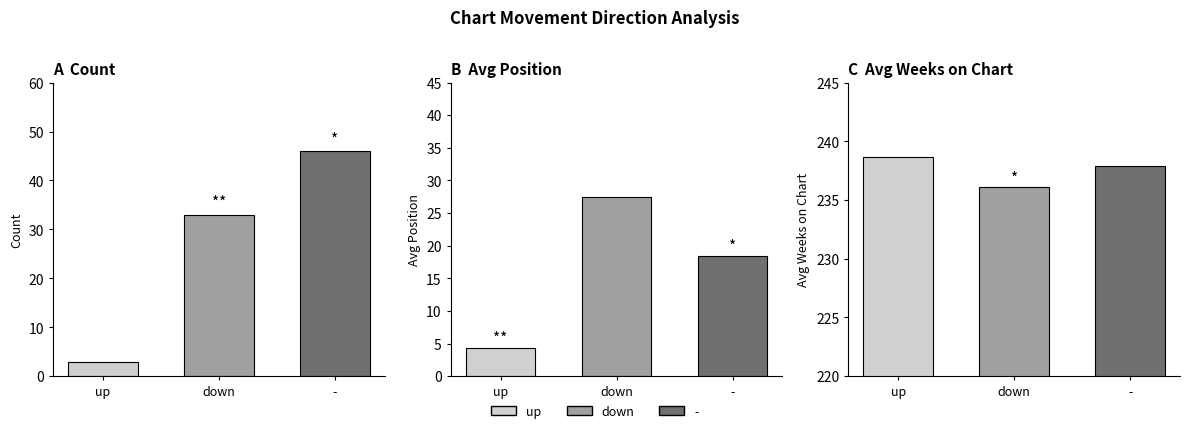

Where is Count nearest to the value 24?

down